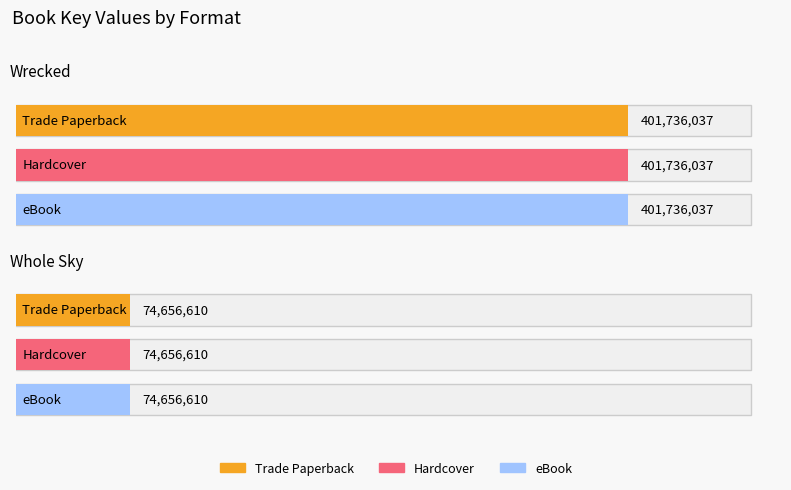

Where is Trade Paperback nearest to the value 238196323?

Whole Sky